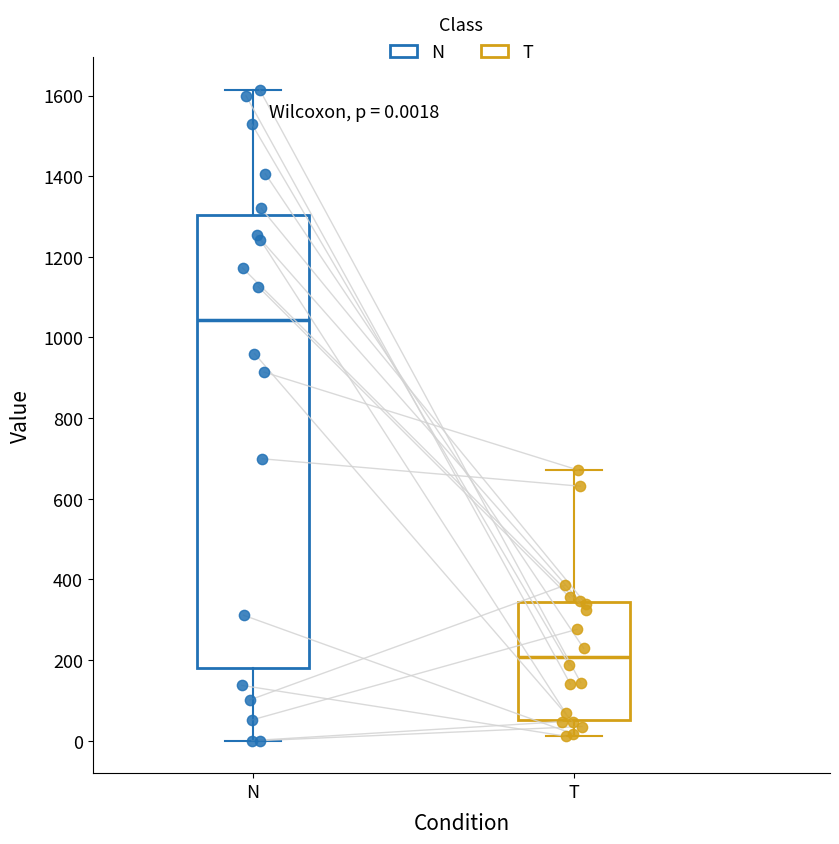

Which box's median line is the lowest?

T